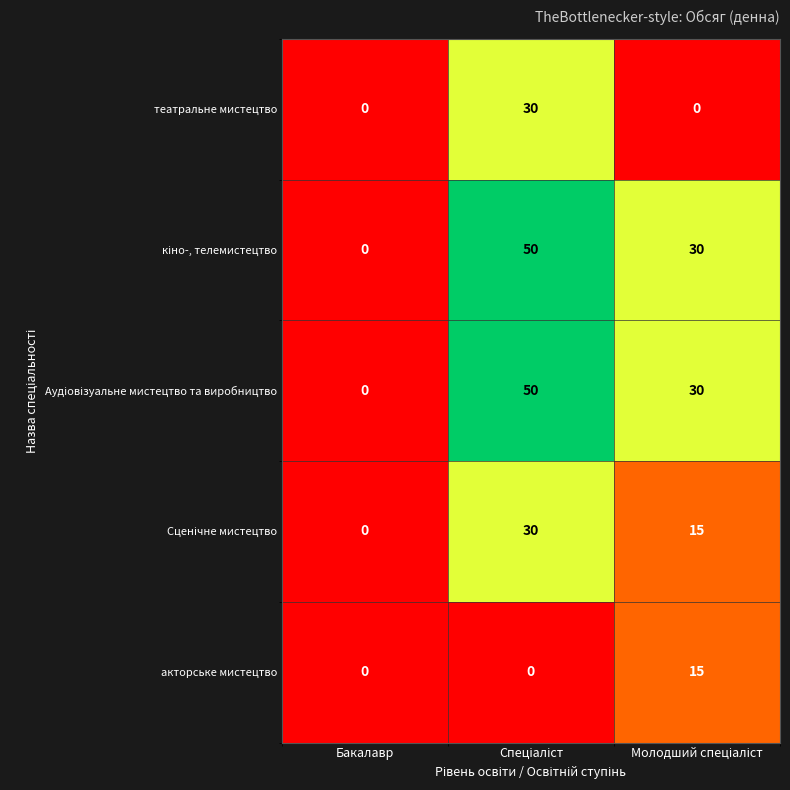

How many акторське мистецтво values are between 0 and 15?

3